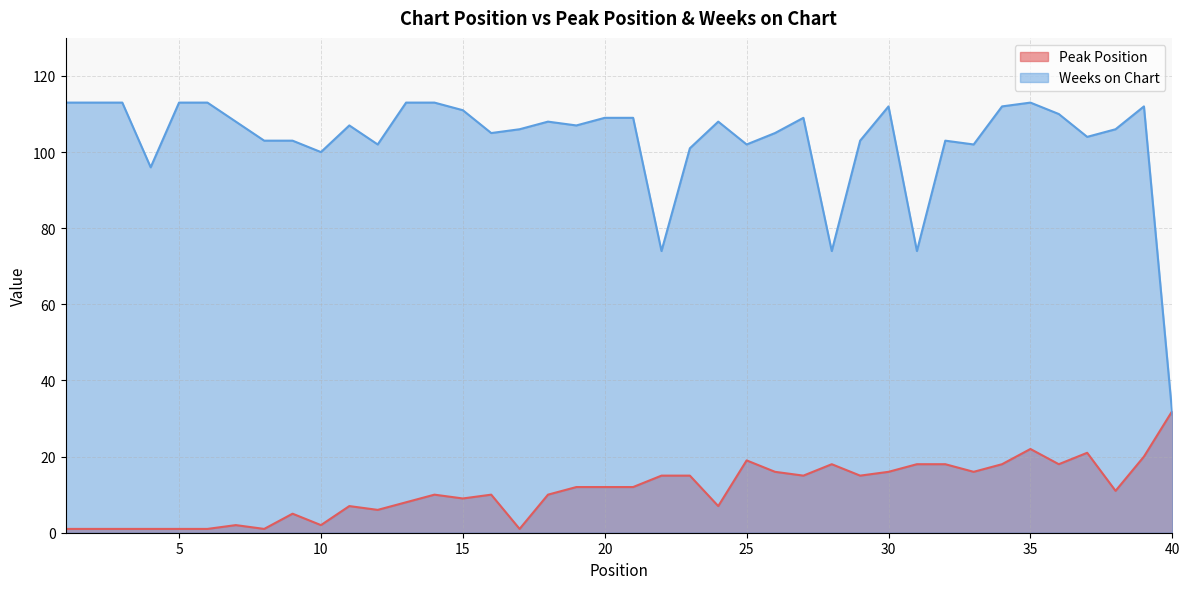

True or false: Peak Position has more than 2 points higher than both neighbors.

True